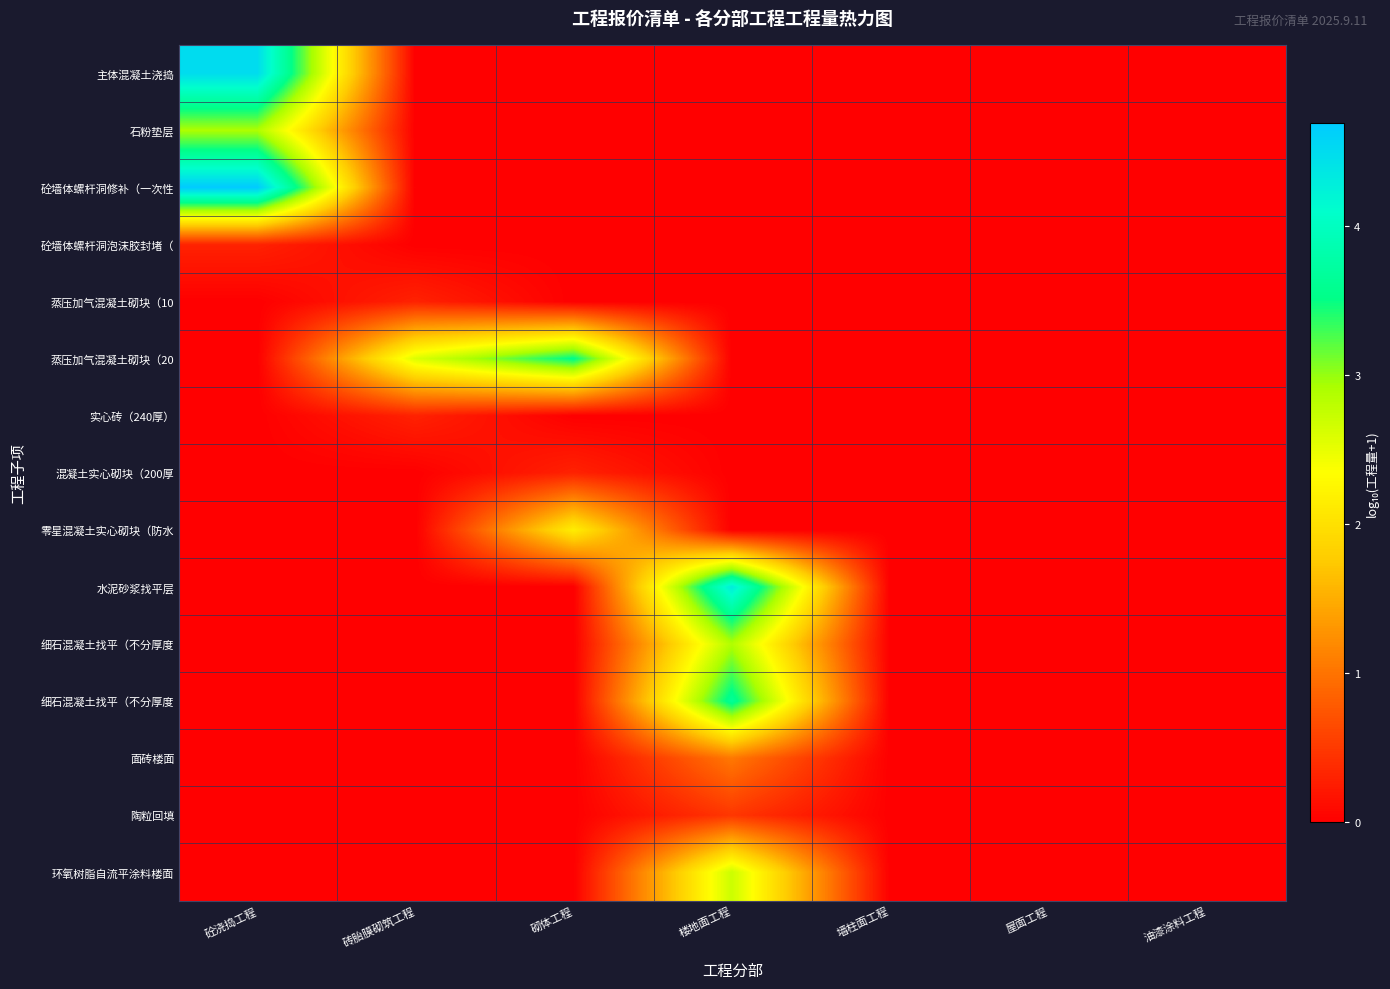

At how many categories does at least one series exceed 4?

2